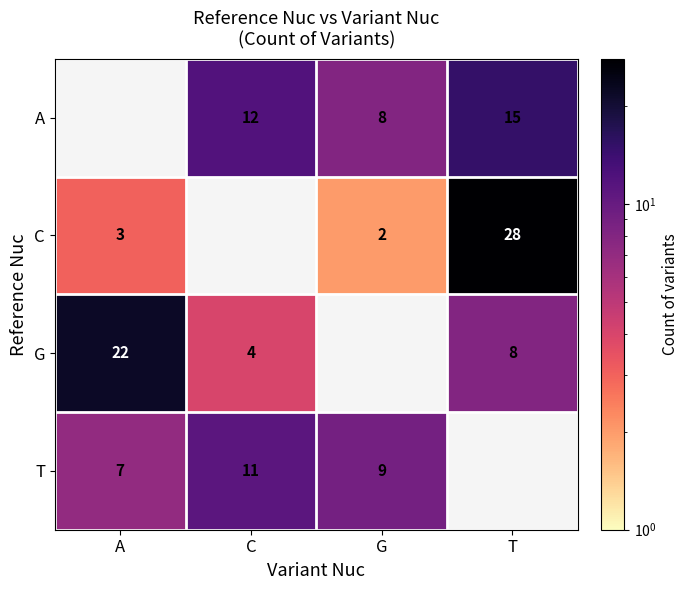

True or false: C has a value of 37 at T.

False